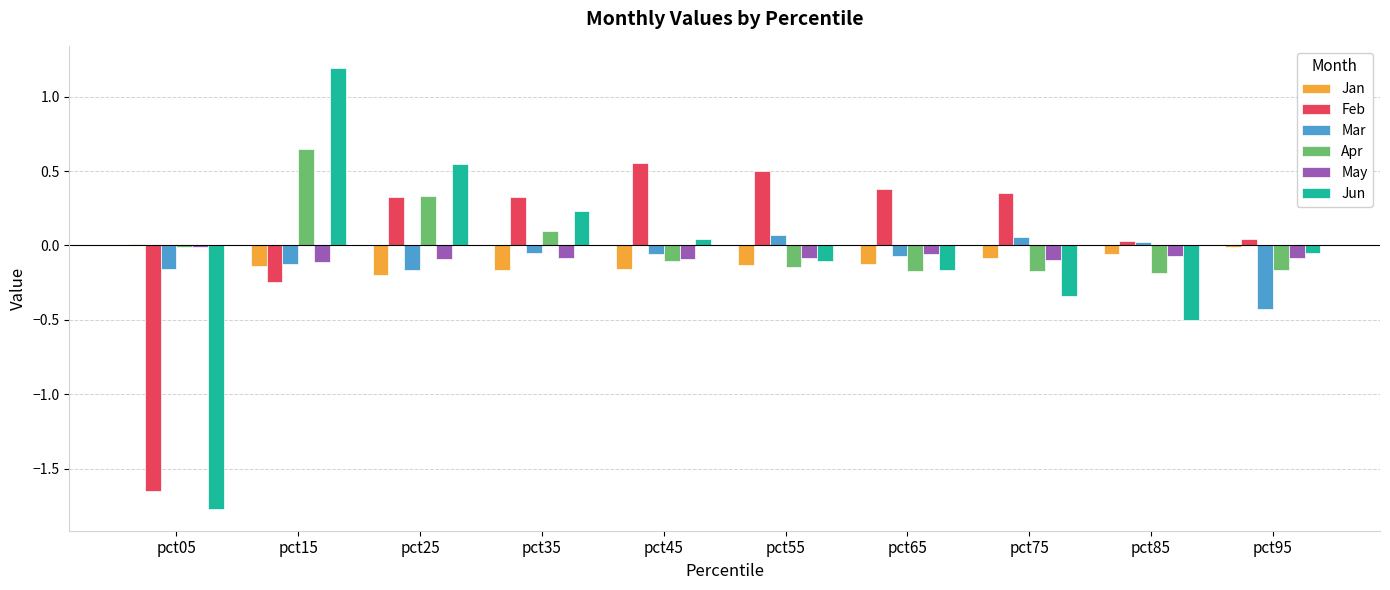

Count the number of categories in the chart.

10